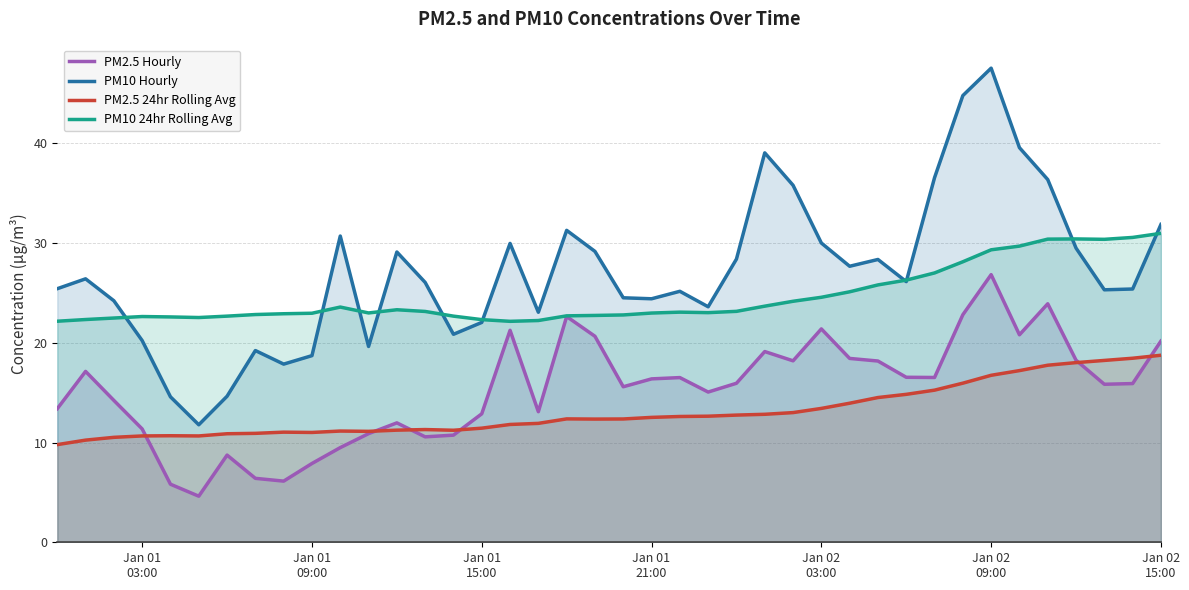

List the series in order of their overall mean, lowest first.

PM2.5 24hr Rolling Avg, PM2.5 Hourly, PM10 24hr Rolling Avg, PM10 Hourly